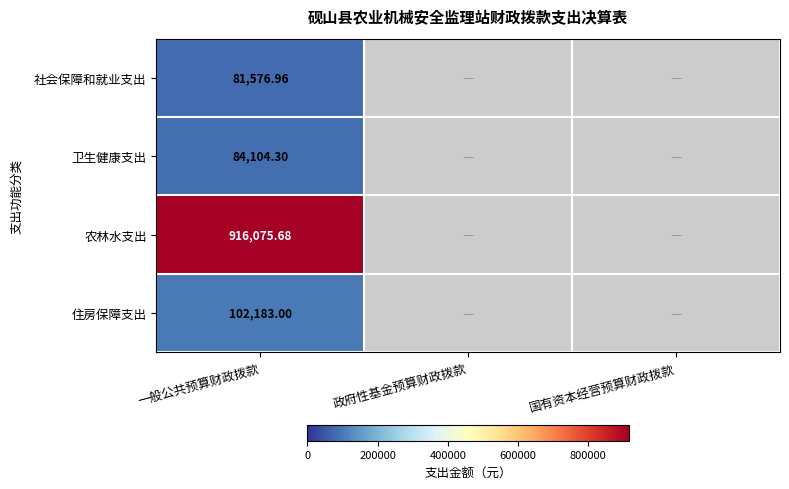

Rank the series at 一般公共预算财政拨款 from lowest to highest value.

社会保障和就业支出, 卫生健康支出, 住房保障支出, 农林水支出